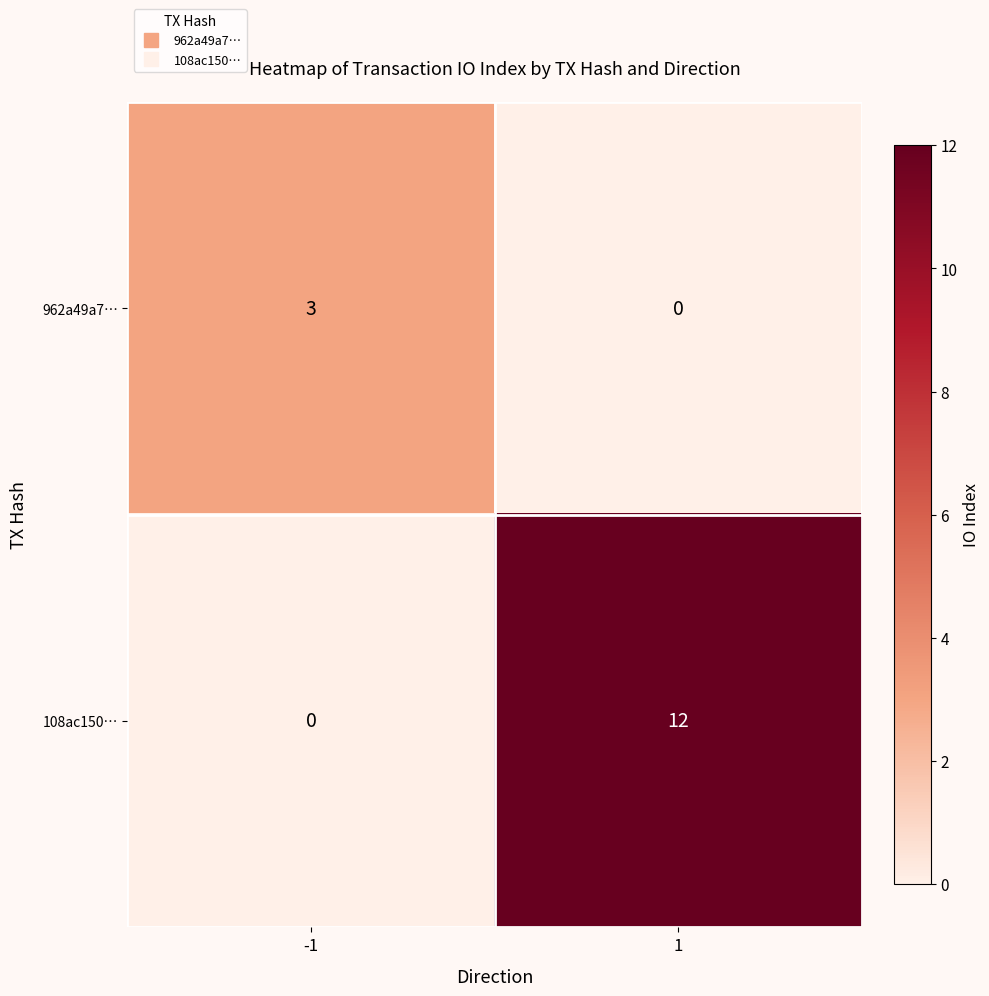

Rank the series by their maximum value, from highest to lowest.

108ac150…, 962a49a7…